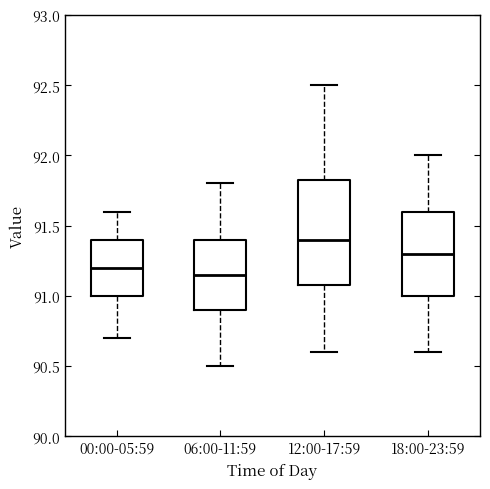

Comparing the boxes themselves (not the whiskers), which one is the tallest?

12:00-17:59